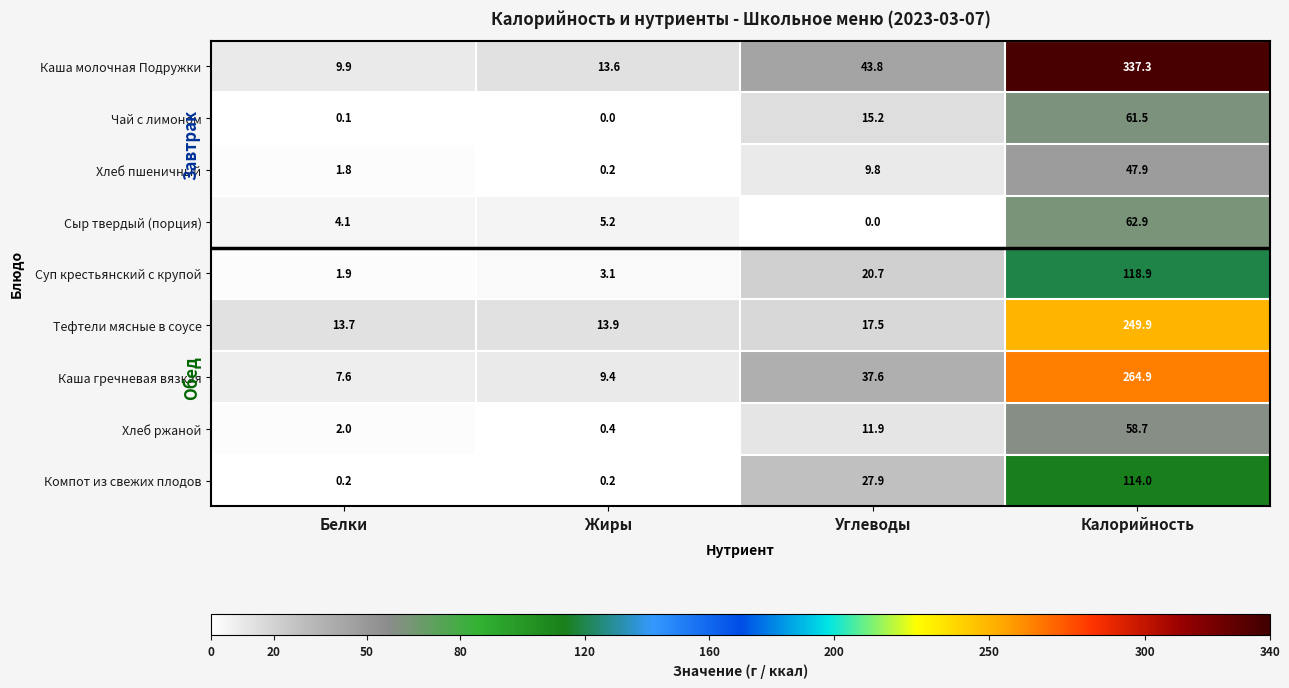

Which series changed the most between Жиры and Углеводы?

Каша молочная Подружки